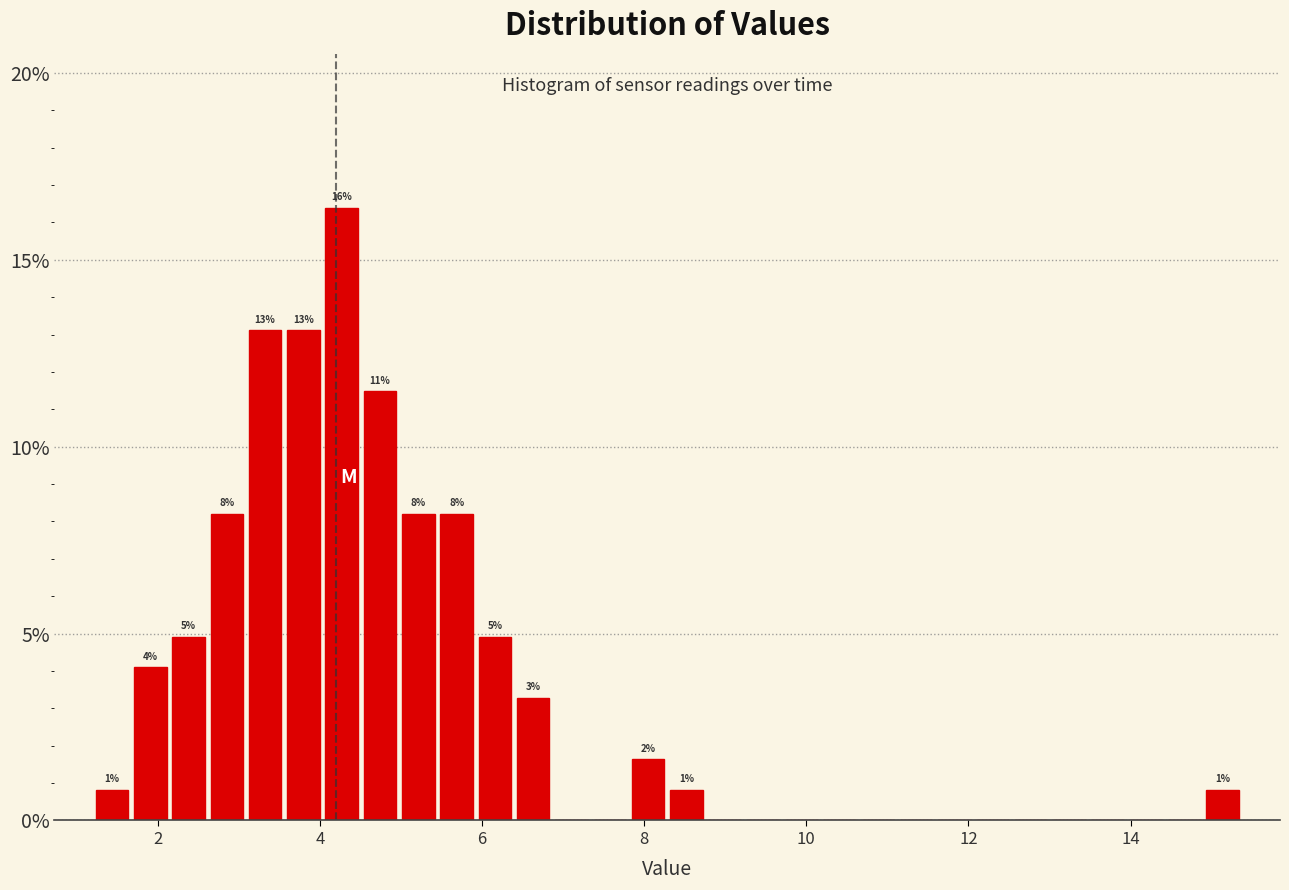

Read against the x-axis, roughly where is the centre of the tallest bar?

4.2